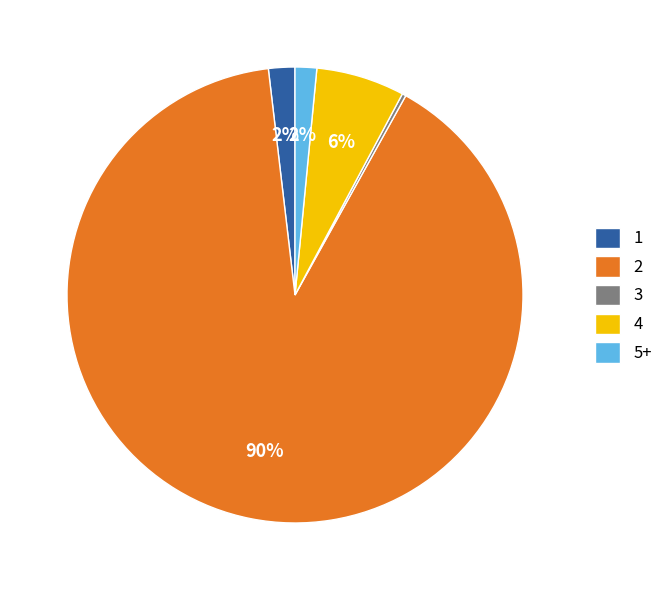

Do 4 and 1 together represent more than half of the pie?

No